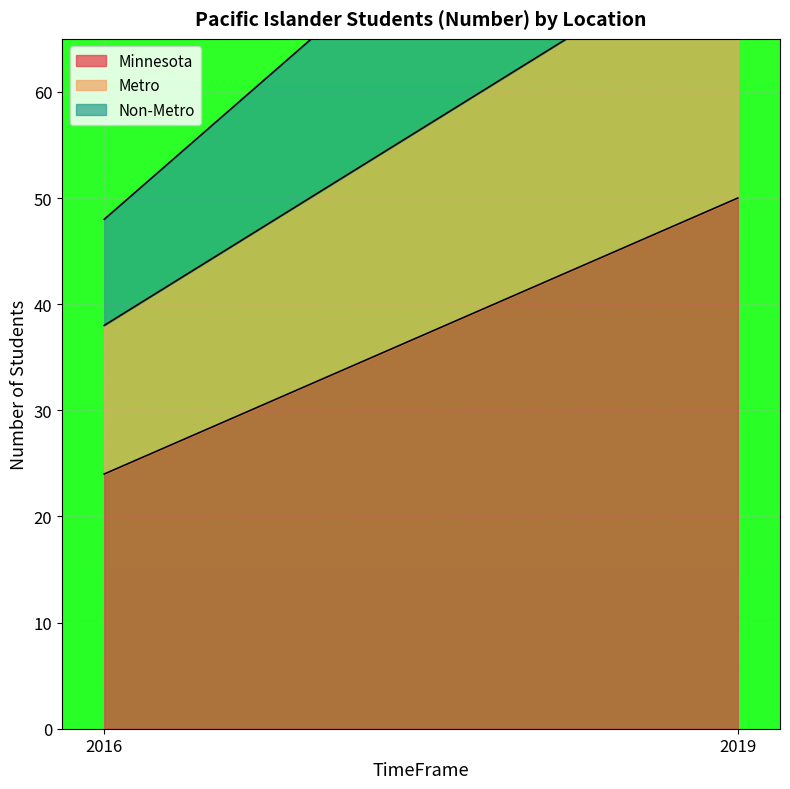

Reading left to right, transcribe all the data shown in this chart.

Minnesota: 24	50
Metro: 14	25
Non-Metro: 10	25